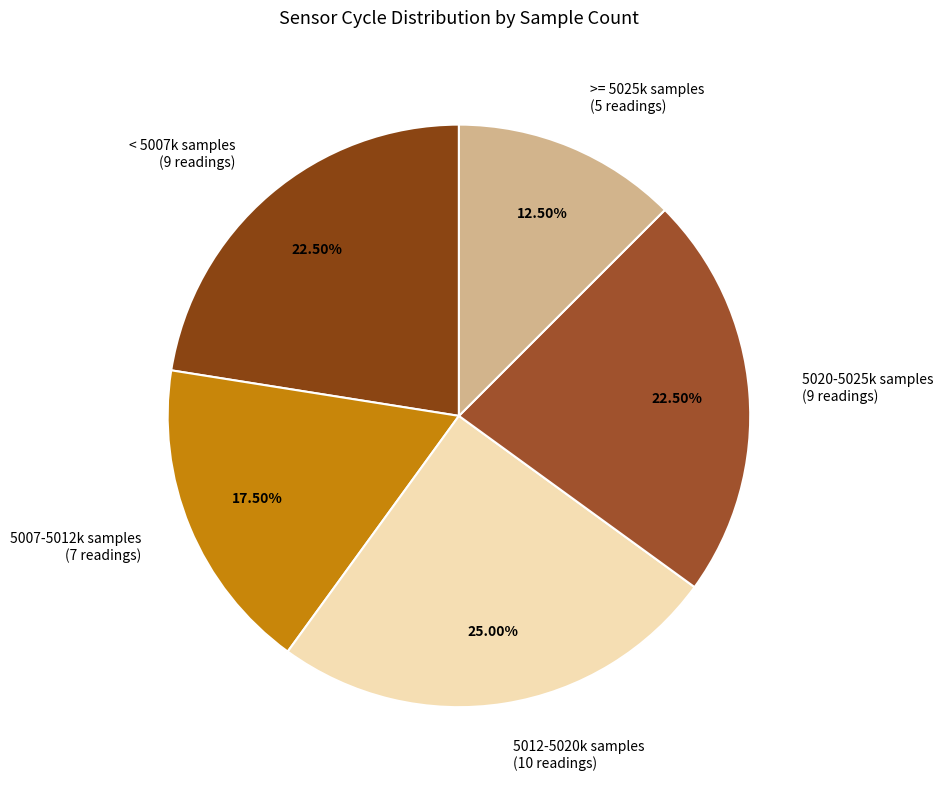

What is the largest slice in the pie chart?

5012-5020k samples (10 readings)